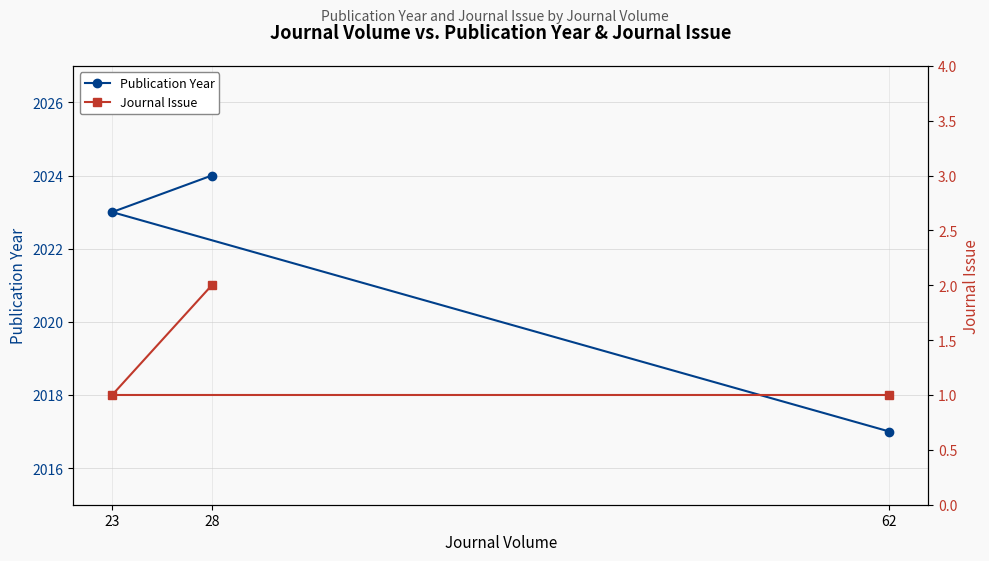

Is it true that Journal Issue equals 3 at 28?

False